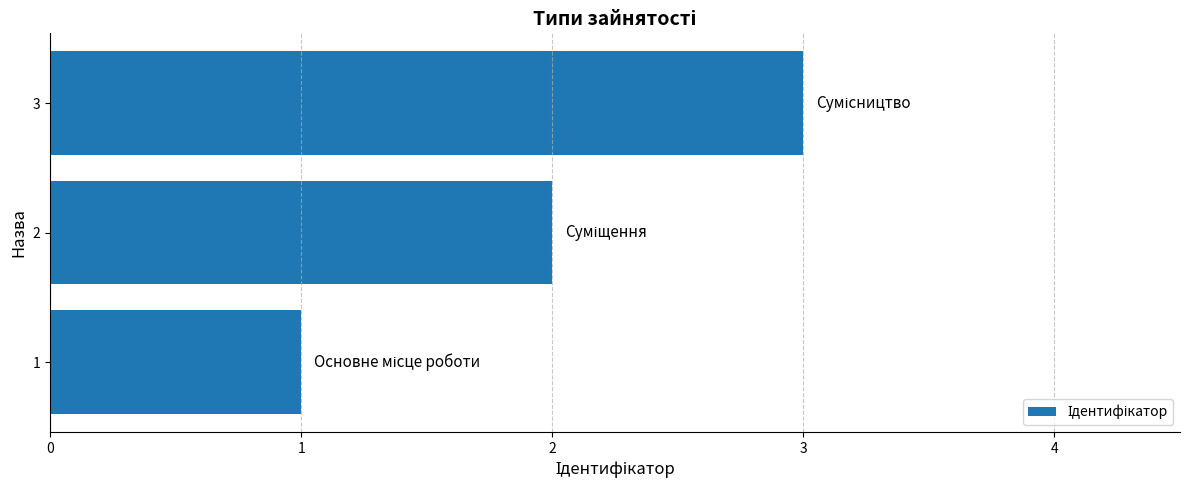

The value at 2 is 2. True or false?

True